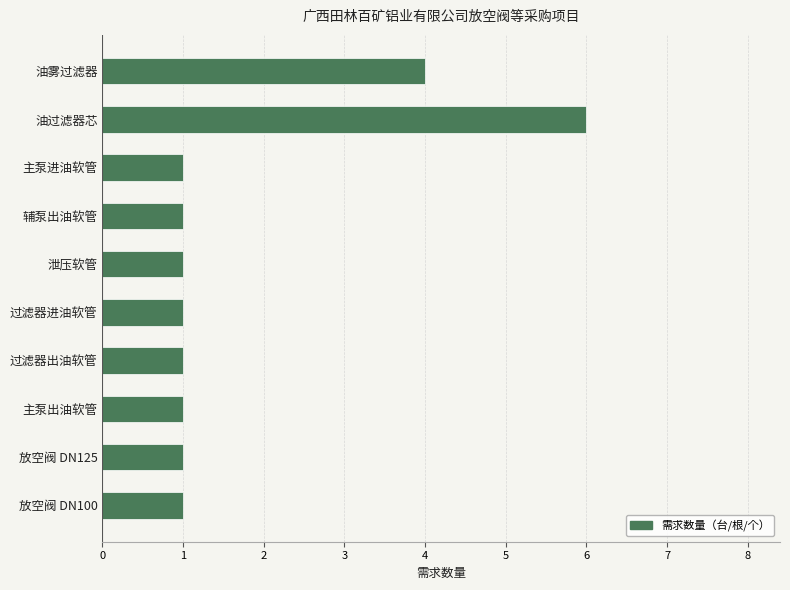

Between 主泵出油软管 and 油过滤器芯, which is larger?

油过滤器芯